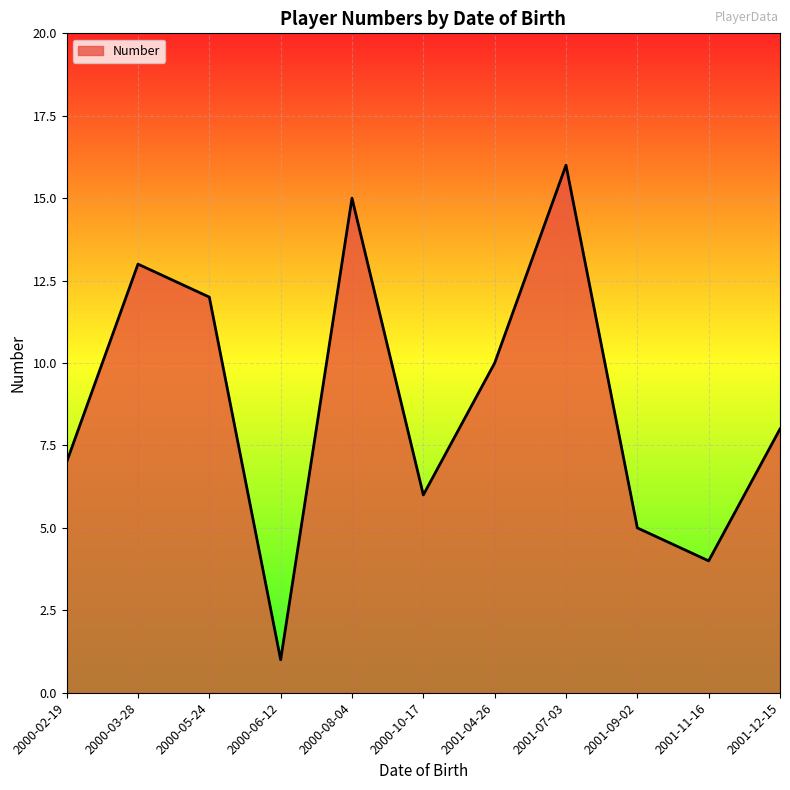

Rank the categories by value from highest to lowest.

2001-07-03, 2000-08-04, 2000-03-28, 2000-05-24, 2001-04-26, 2001-12-15, 2000-02-19, 2000-10-17, 2001-09-02, 2001-11-16, 2000-06-12